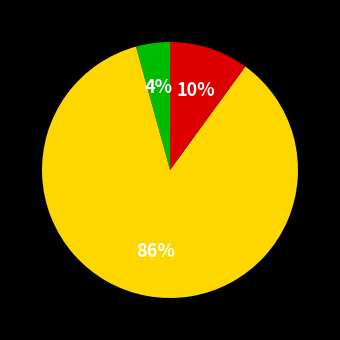

Count the number of slices in the pie.

3